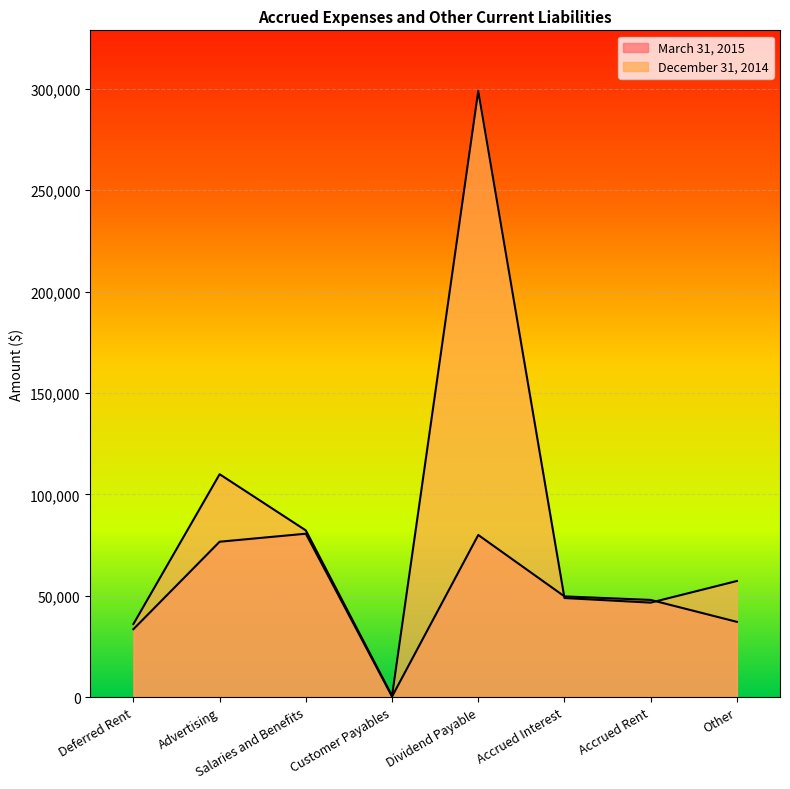

What is the sum of all December 31, 2014 values?

680506